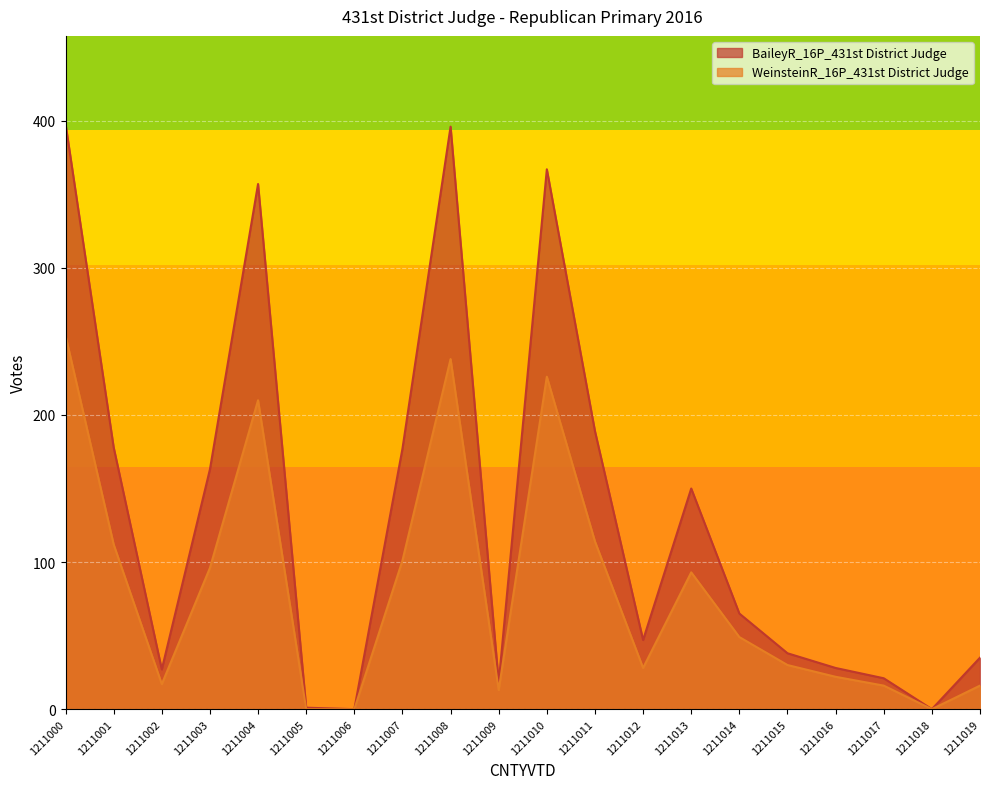

At which category does WeinsteinR_16P_431st District Judge reach its first local valley?

1211002